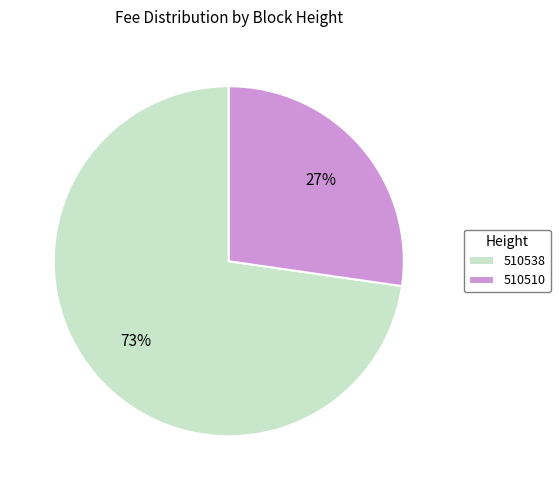

Which category has the biggest portion of the pie?

510538